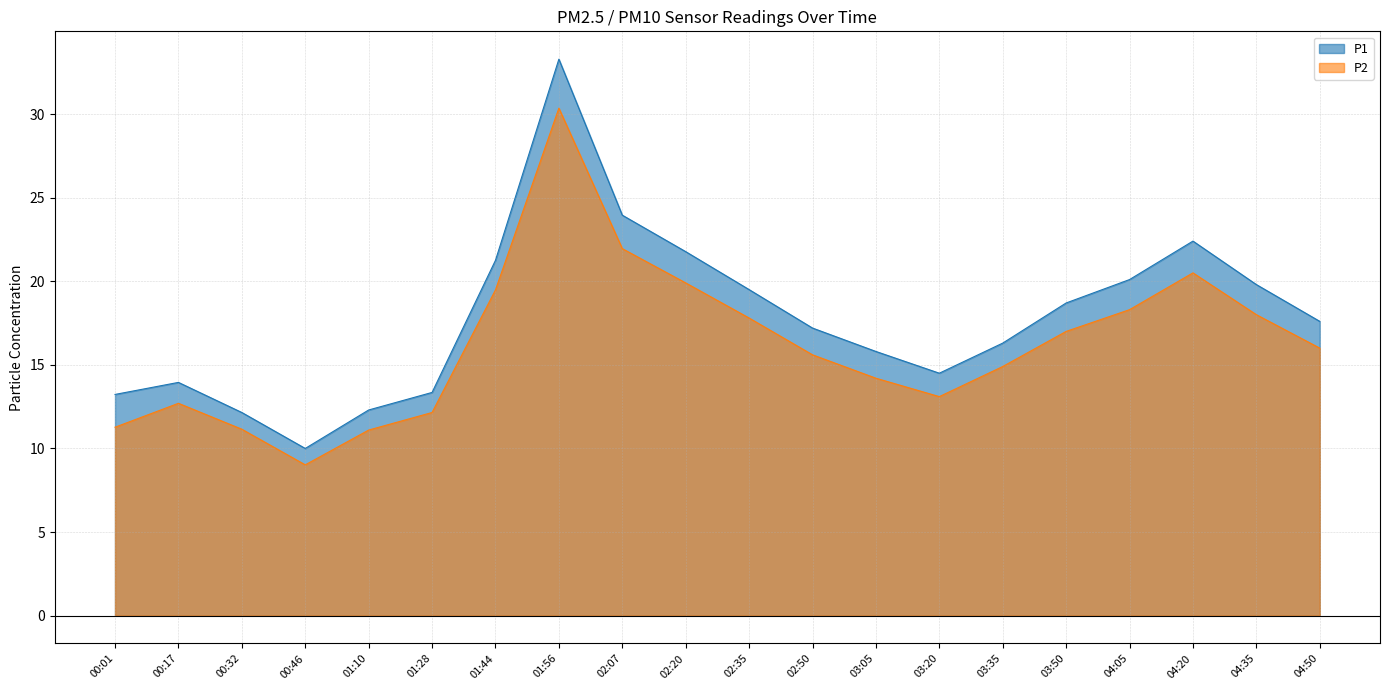

What is the sum of the P2 values at 01:44 and 00:32?

30.6